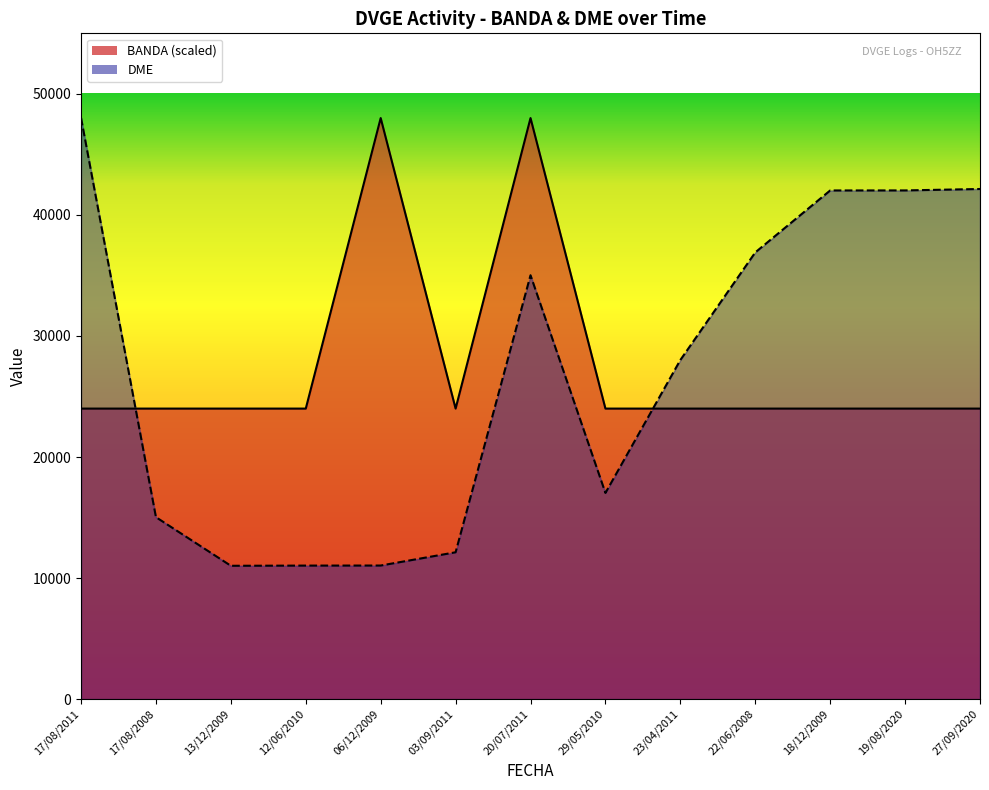

What is the total value across all series at 12/06/2010?

35030